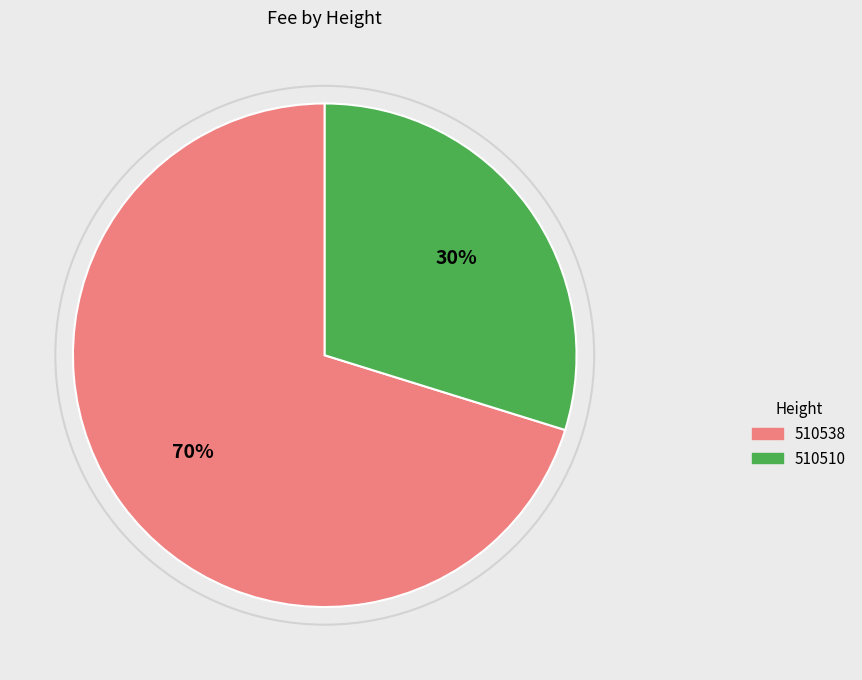

Is it true that 510538 is 70% of the pie?

True